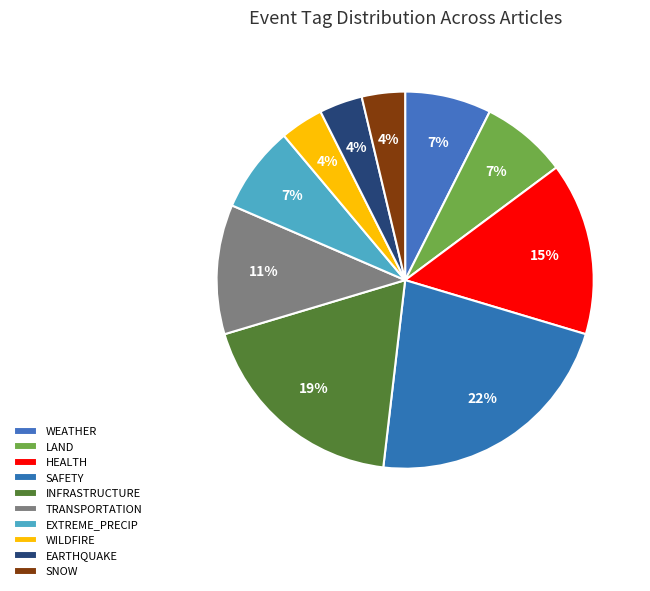

What is the change in value from WEATHER to SAFETY?

+4